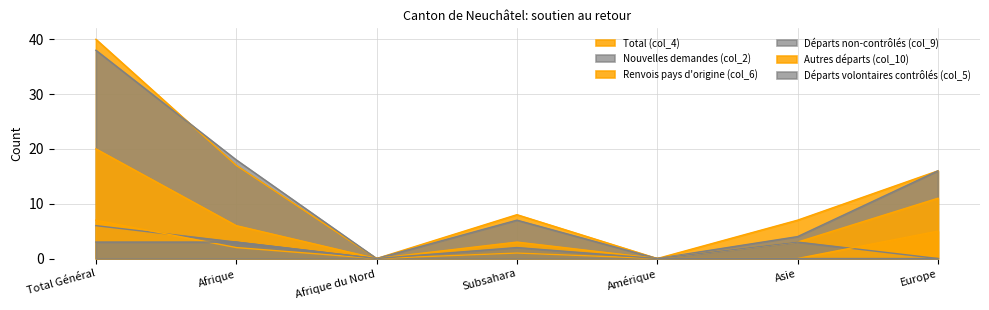

What is the difference between the second highest and second lowest values in the Nouvelles demandes (col_2) series?

18